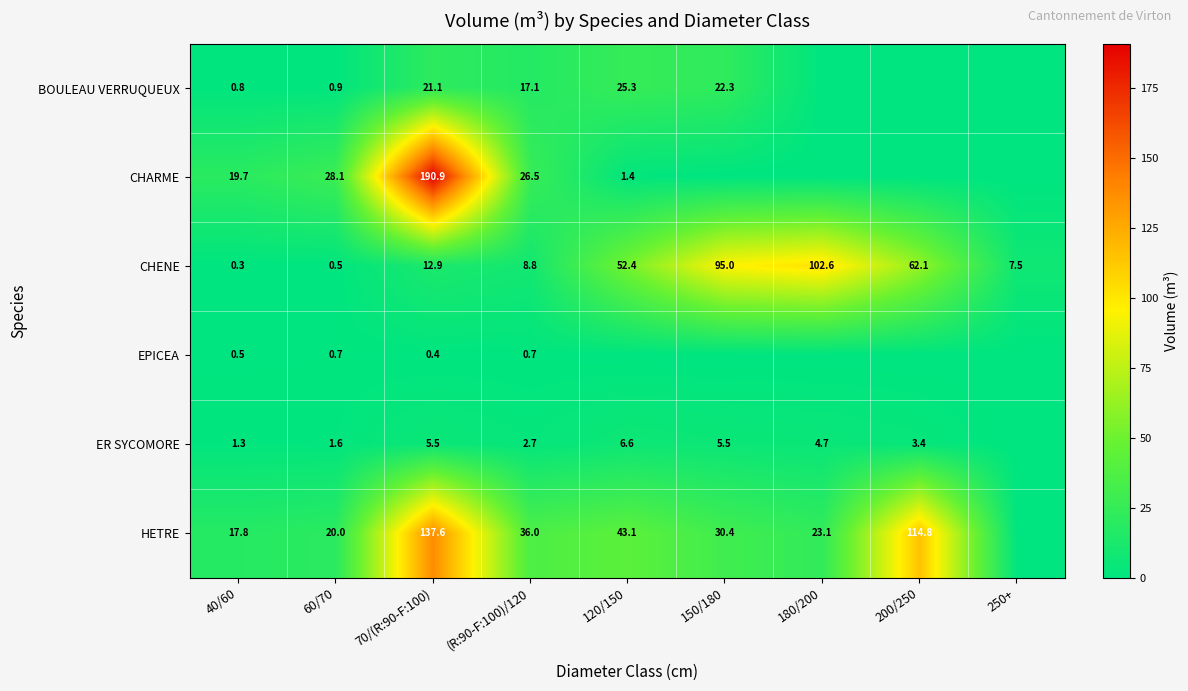

What is the sum of the HETRE values at 180/200 and 40/60?

40.9